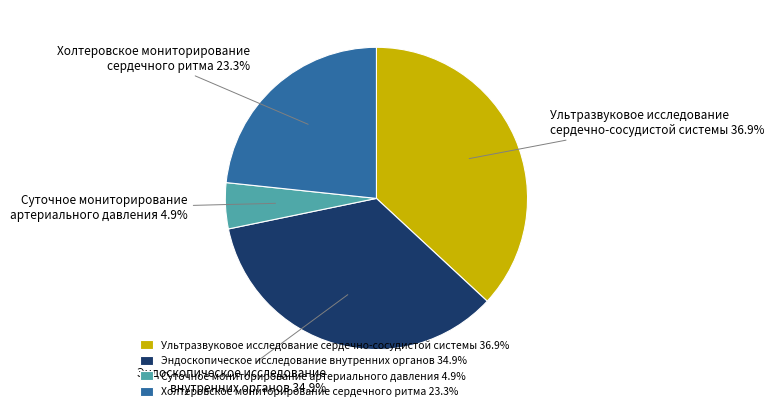

How much of the chart is everything except Холтеровское мониторирование сердечного ритма 23.3%?

76.7%